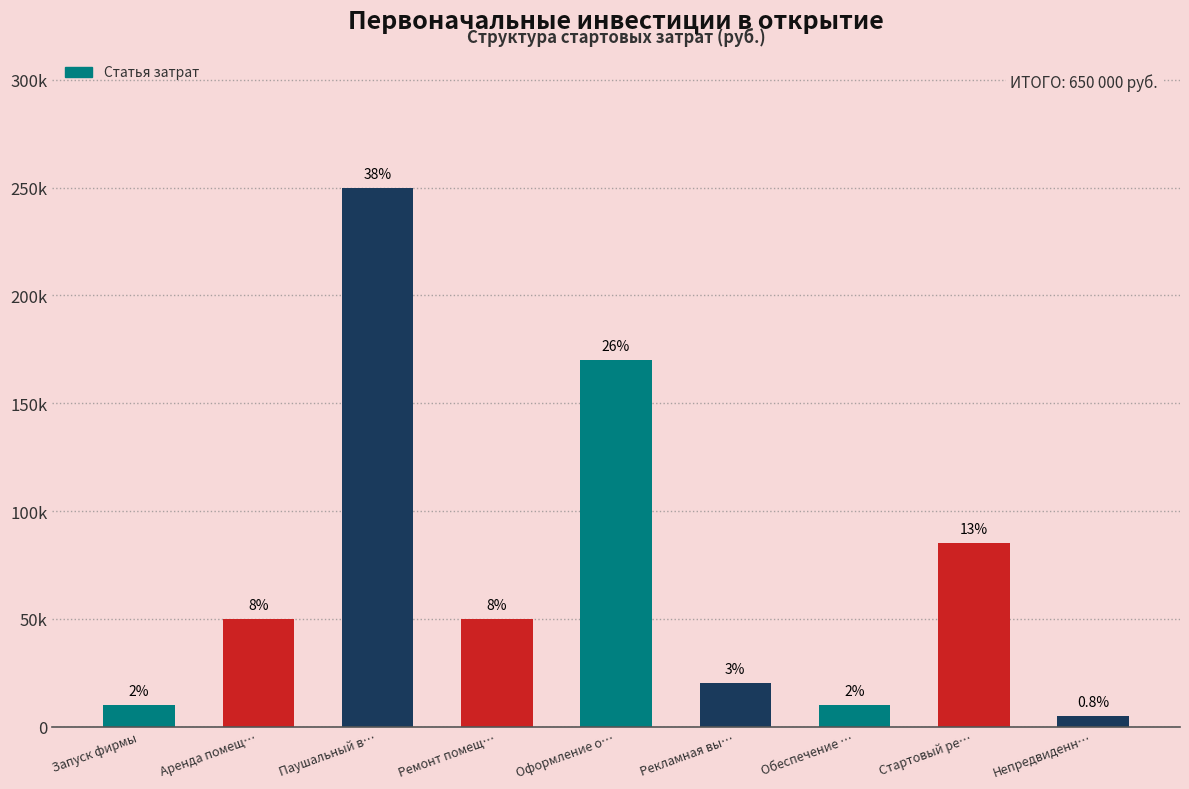

Does the chart contain any negative values?

No